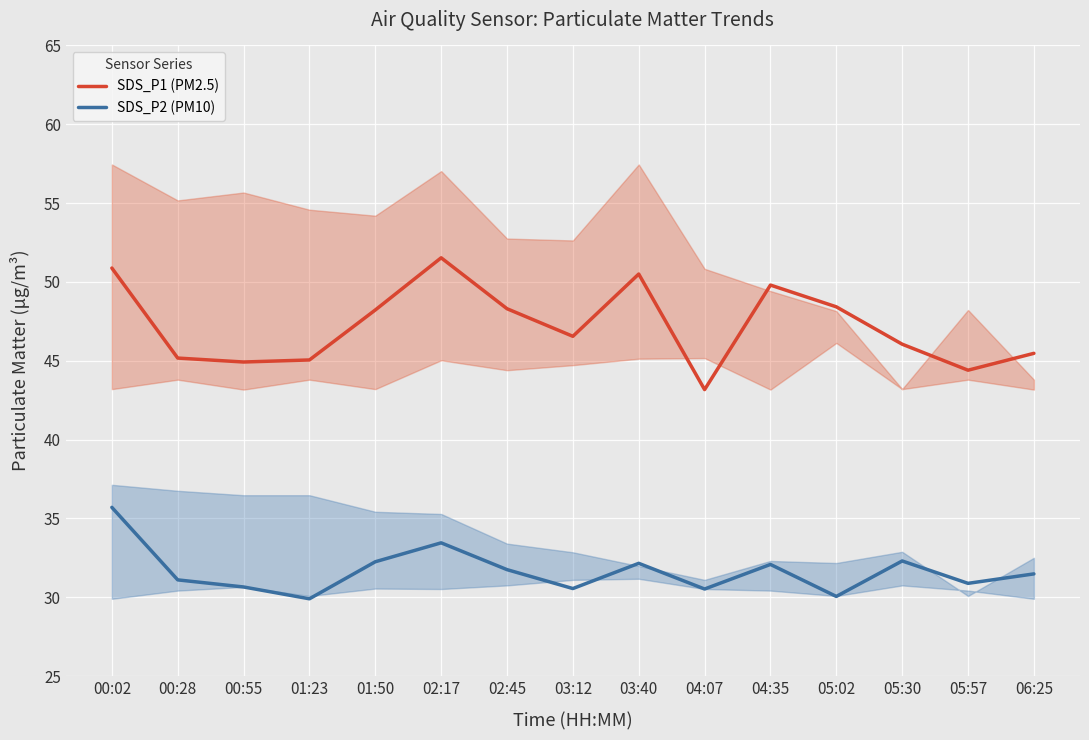

True or false: SDS_P1 (PM2.5) has more than 2 points higher than both neighbors.

True